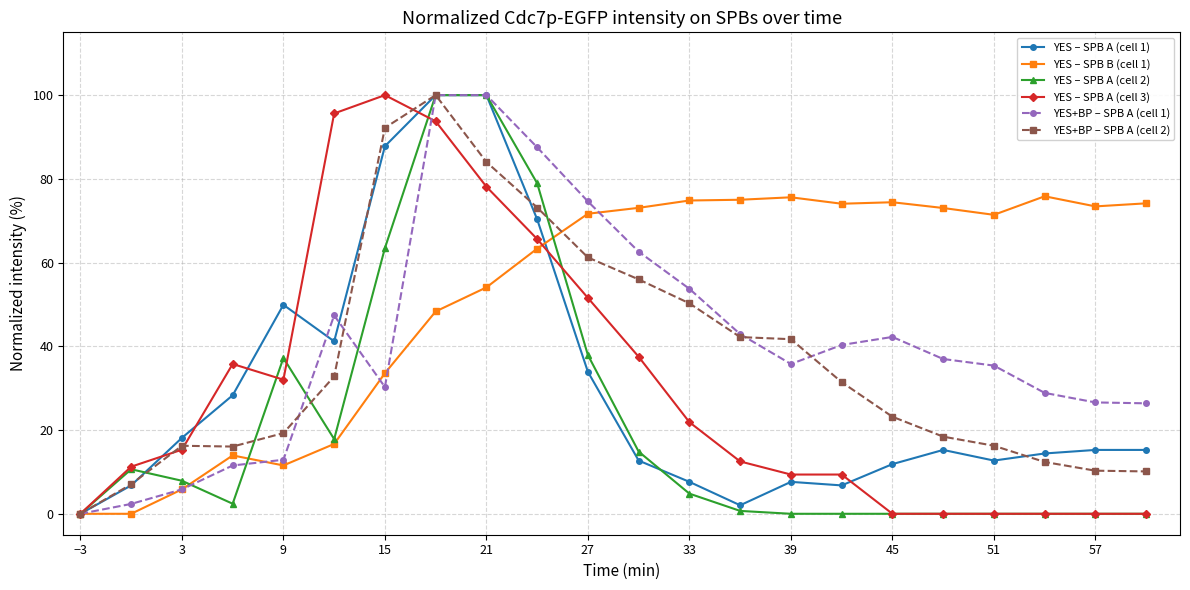

True or false: YES+BP – SPB A (cell 2) and YES – SPB A (cell 2) intersect in this chart.

True